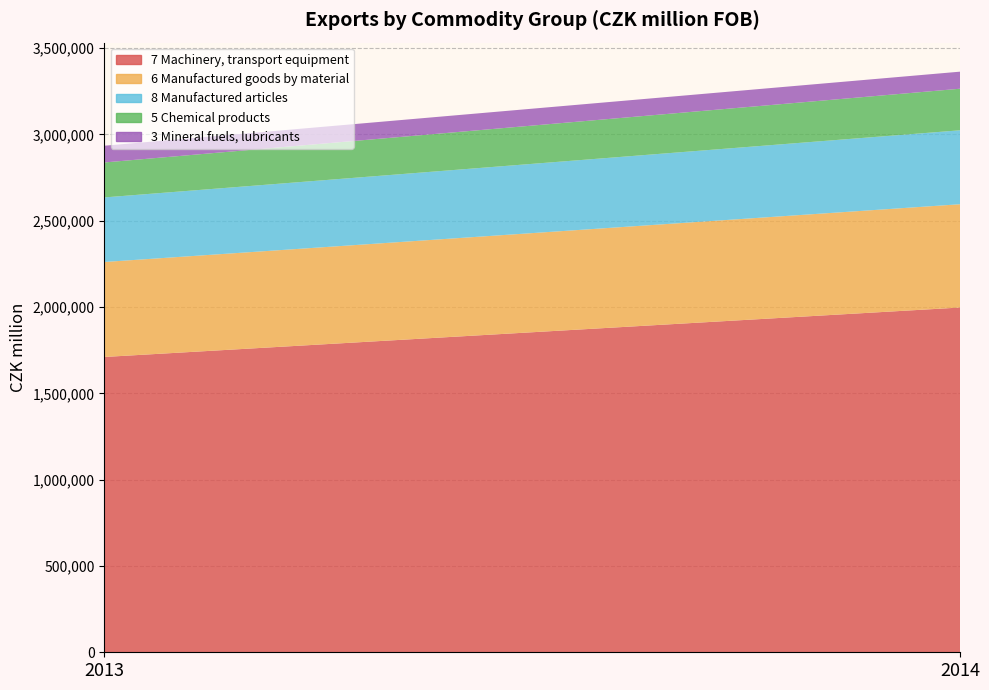

Reading left to right, list all the values displayed in this chart.

7 Machinery, transport equipment: 1710900	1997378
6 Manufactured goods by material: 550360	598470
8 Manufactured articles: 374028	428374
5 Chemical products: 202517	240861
3 Mineral fuels, lubricants: 96980	98804